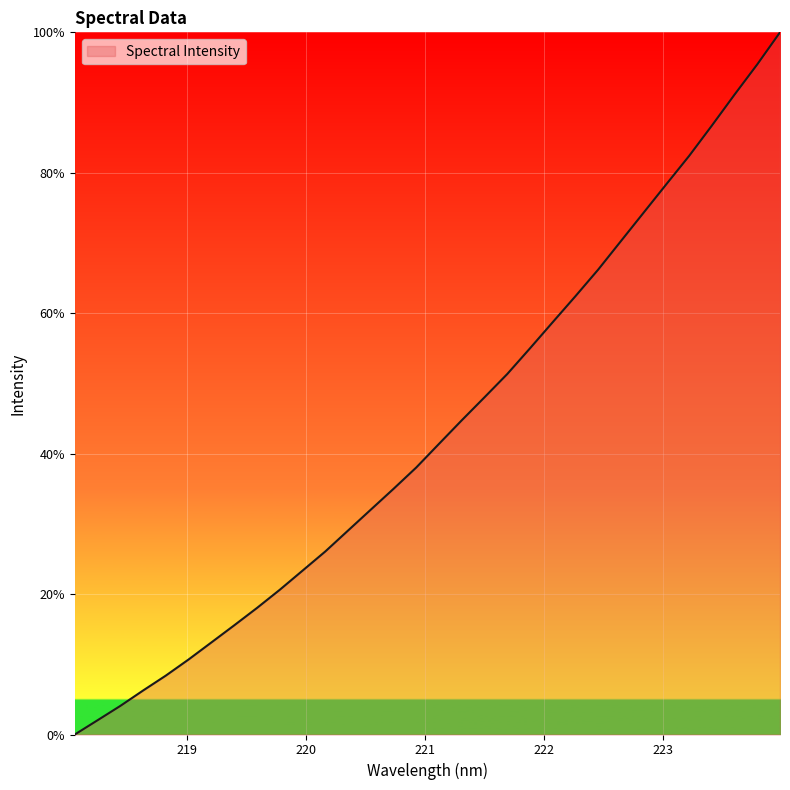

What is the maximum value shown in the chart?

100.0